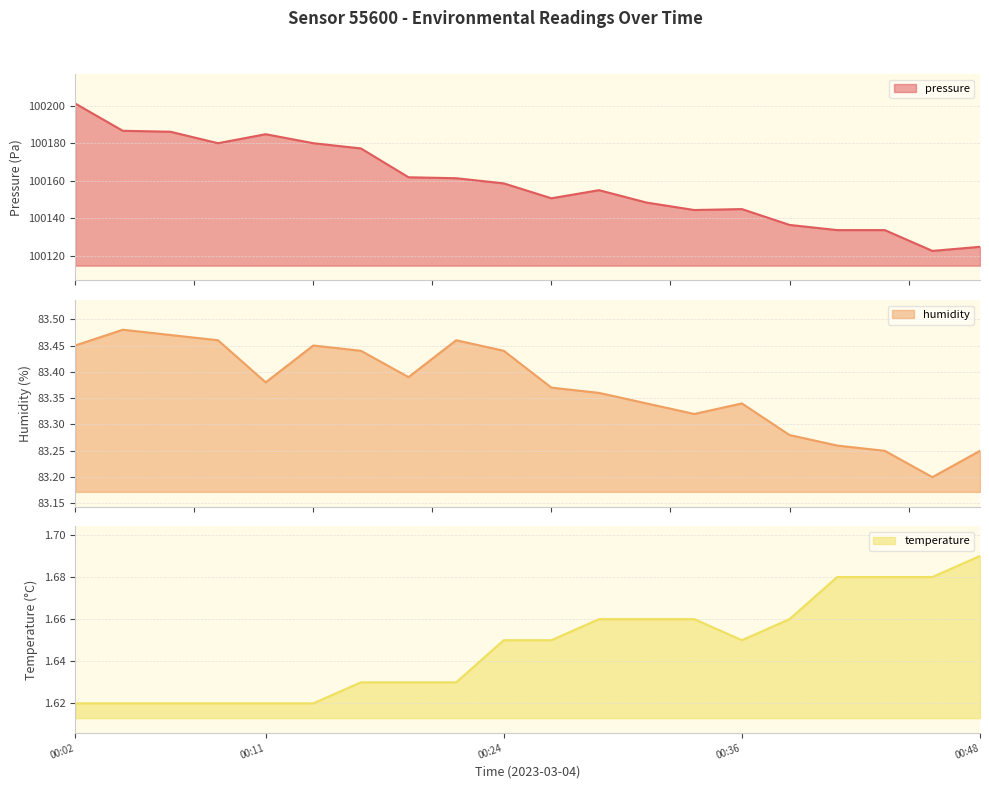

What is the difference between the second highest and second lowest values in the temperature series?

0.1